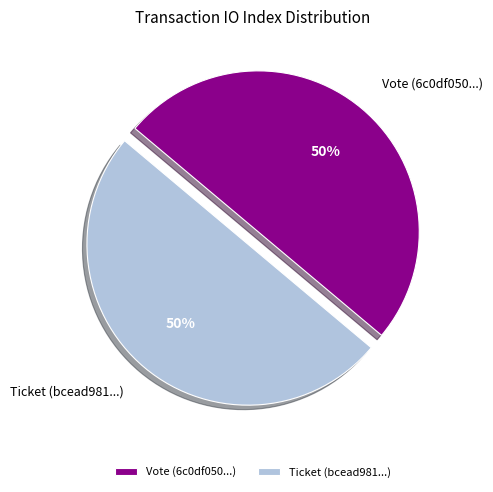

To the nearest percent, what percentage of the pie is Ticket (bcead981...)?

50%